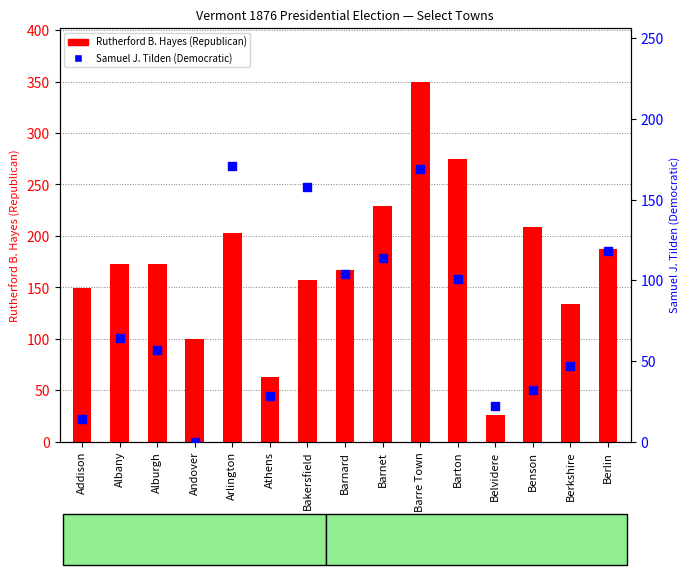

Which series reaches the minimum Y coordinate?

Samuel J. Tilden